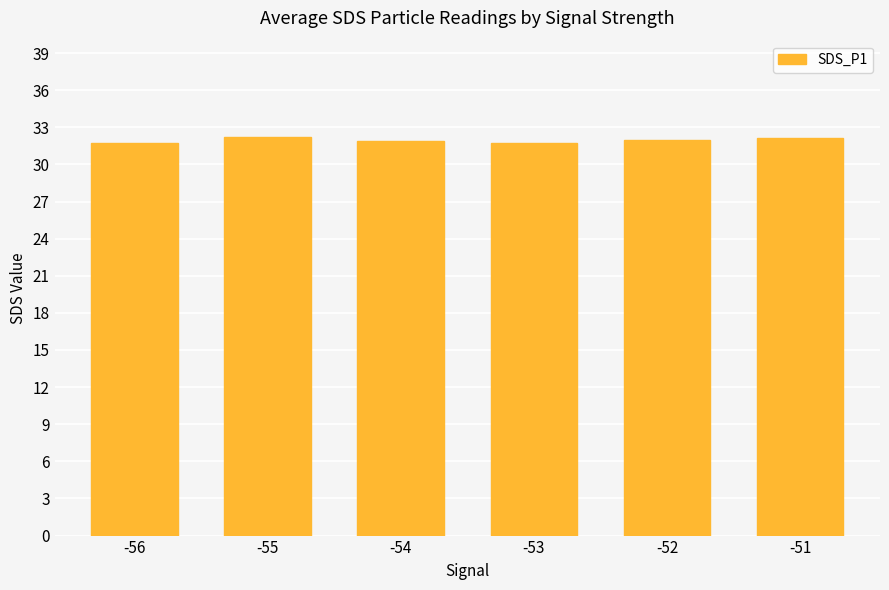

What is the smallest value displayed?

31.7